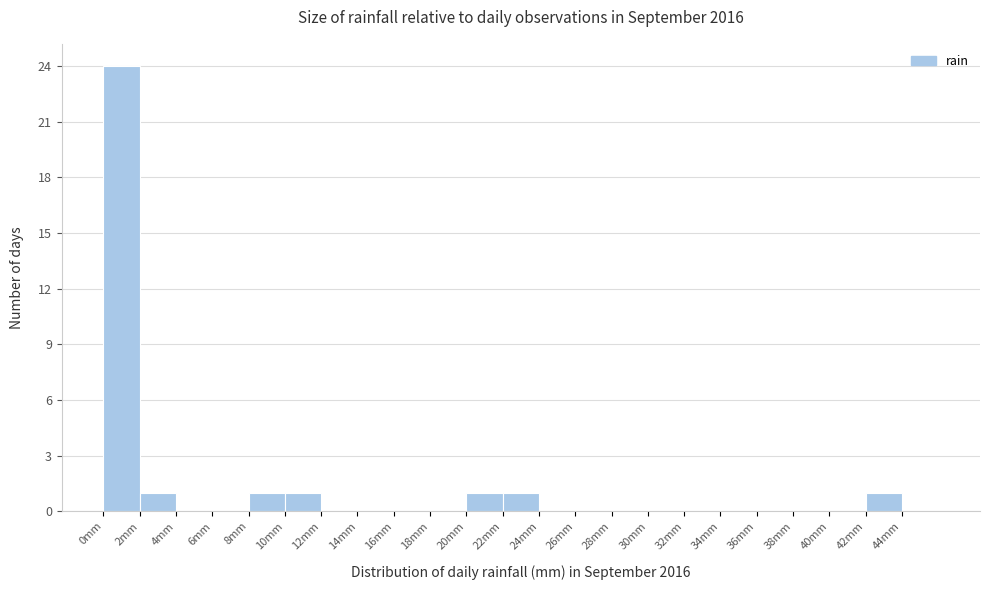

Reading left to right, list every bar in this chart as the range it spans on the x-axis followed by its height. The values are not printed on the chart, so give them approximately, as read against the axis.

0 to 2: 24
2 to 4: 1
4 to 6: 0
6 to 8: 0
8 to 10: 1
10 to 12: 1
12 to 14: 0
14 to 16: 0
16 to 18: 0
18 to 20: 0
20 to 22: 1
22 to 24: 1
24 to 26: 0
26 to 28: 0
28 to 30: 0
30 to 32: 0
32 to 34: 0
34 to 36: 0
36 to 38: 0
38 to 40: 0
40 to 42: 0
42 to 44: 1
44 to 46: 0